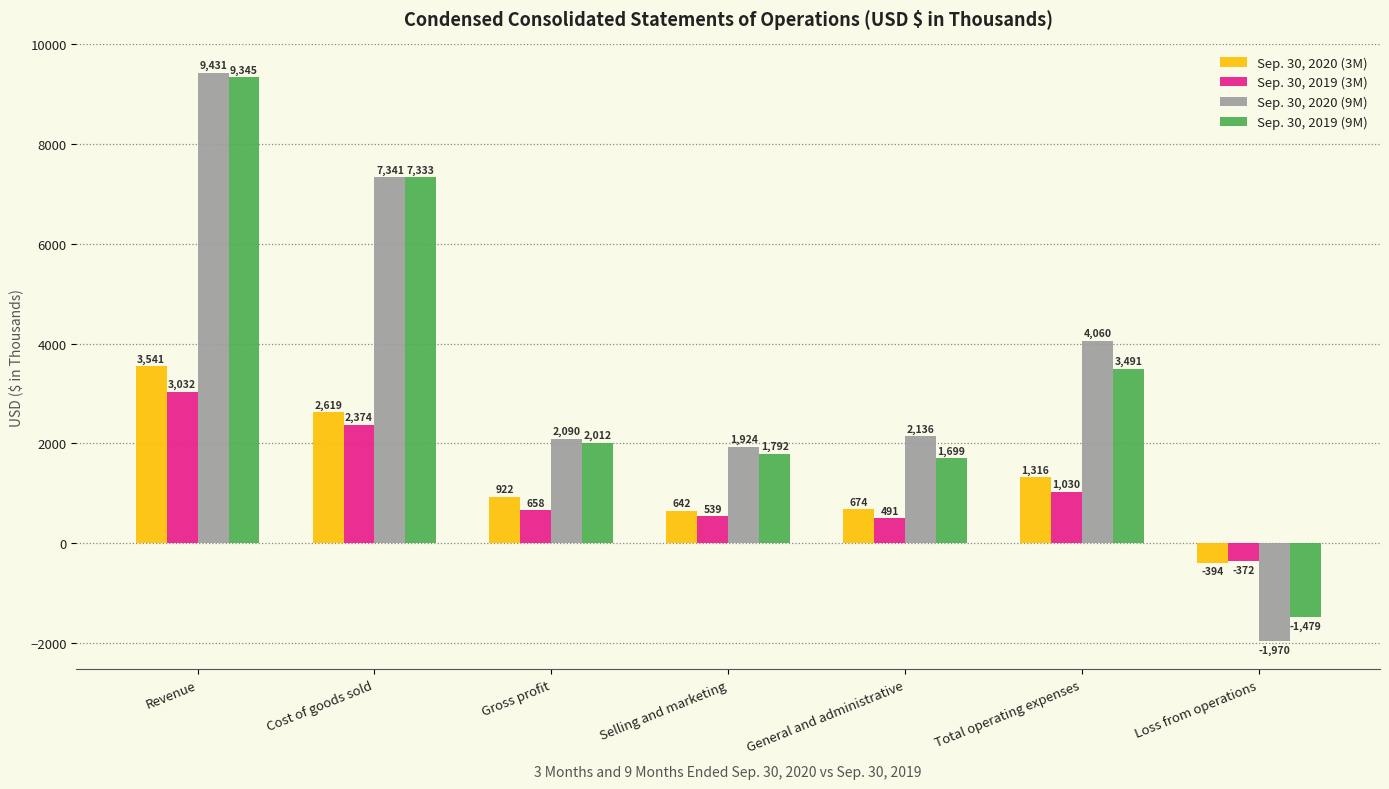

Reading left to right, extract all data points from this chart.

Sep. 30, 2020 (3M): Revenue=3541	Cost of goods sold=2619	Gross profit=922	Selling and marketing=642	General and administrative=674	Total operating expenses=1316	Loss from operations=-394
Sep. 30, 2019 (3M): Revenue=3032	Cost of goods sold=2374	Gross profit=658	Selling and marketing=539	General and administrative=491	Total operating expenses=1030	Loss from operations=-372
Sep. 30, 2020 (9M): Revenue=9431	Cost of goods sold=7341	Gross profit=2090	Selling and marketing=1924	General and administrative=2136	Total operating expenses=4060	Loss from operations=-1970
Sep. 30, 2019 (9M): Revenue=9345	Cost of goods sold=7333	Gross profit=2012	Selling and marketing=1792	General and administrative=1699	Total operating expenses=3491	Loss from operations=-1479